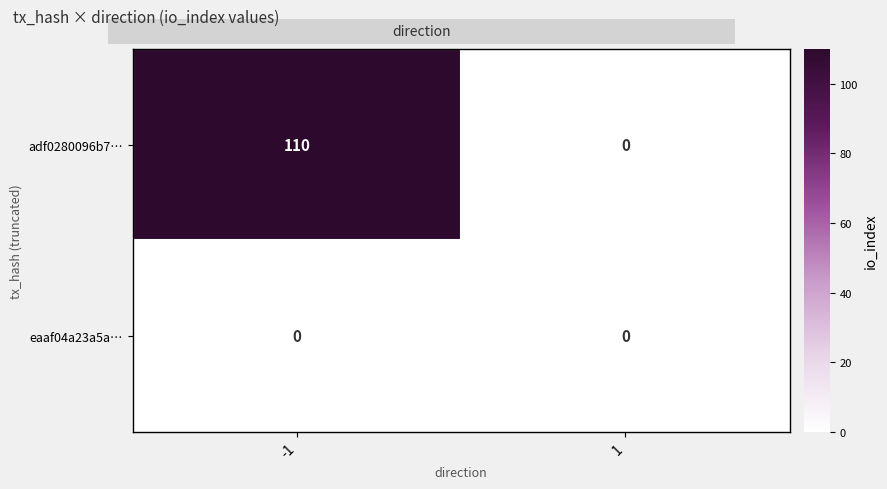

How many categories are shown in the chart?

2